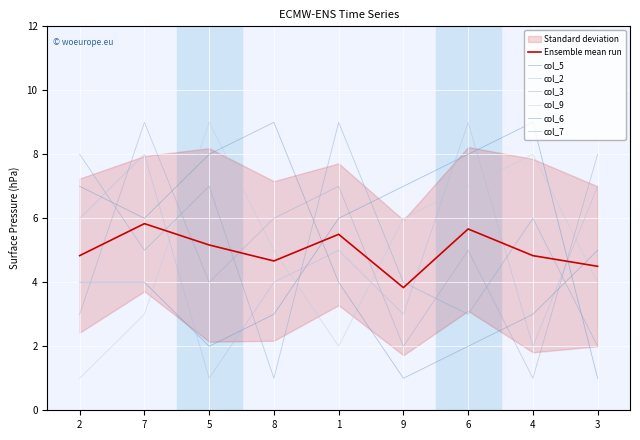

How many times do col_9 and col_2 cross each other?

6